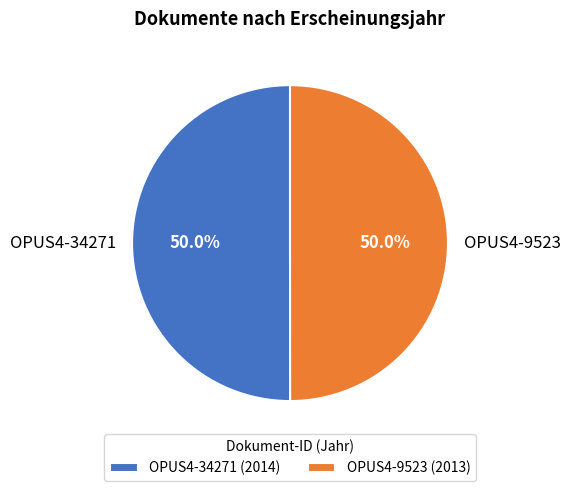

What is the ratio of the value at OPUS4-34271 to the value at OPUS4-9523?

1.0